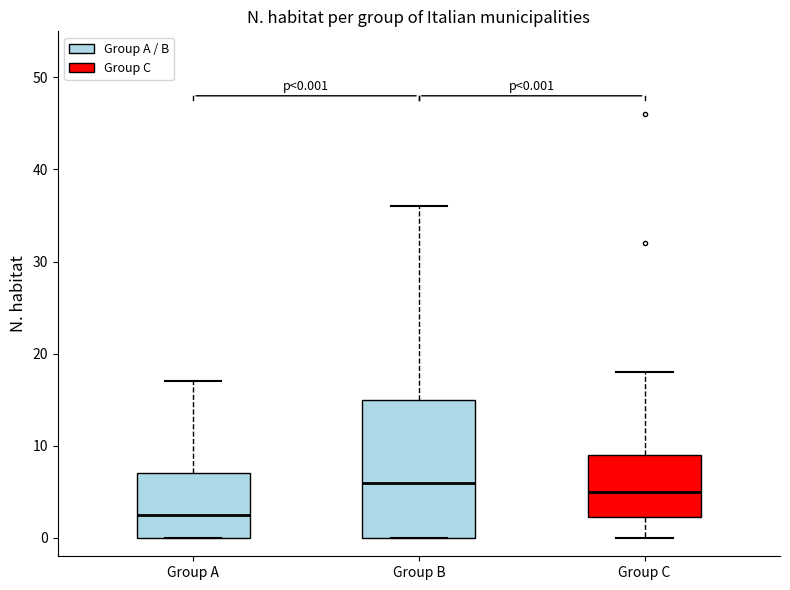

Which box has the lowest median line?

Group A